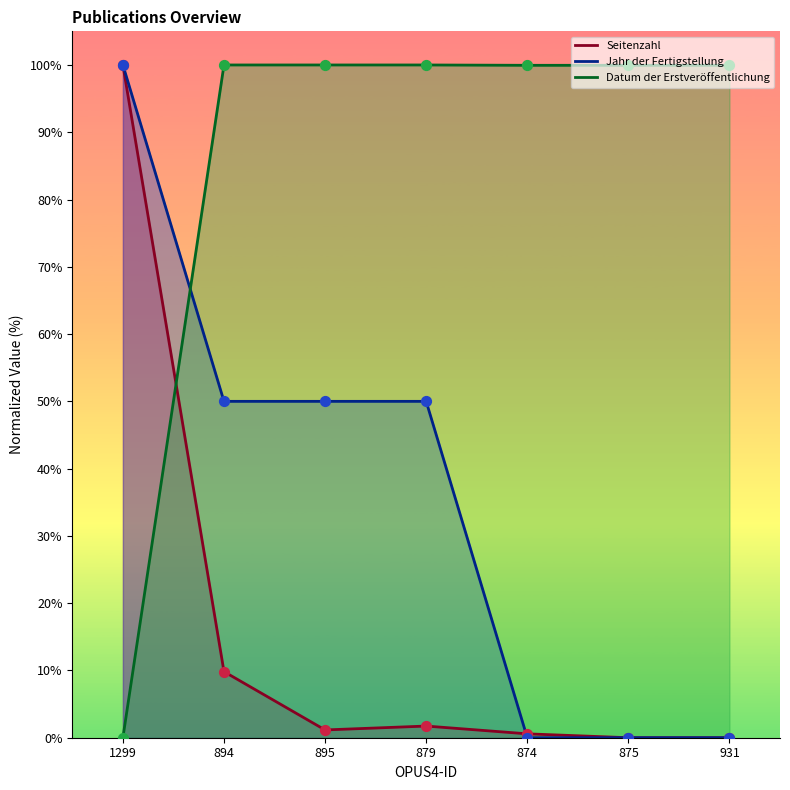

What is the total value across all series at 931?

100.0